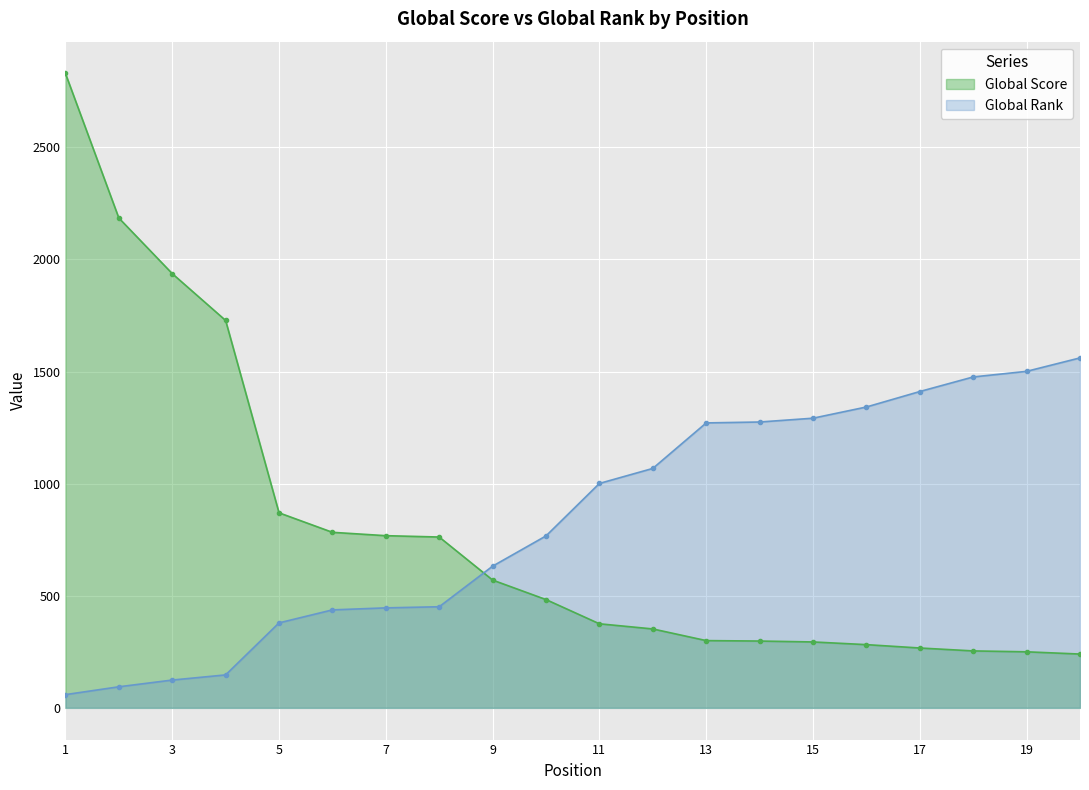

What are all the series names shown in the legend?

Global Score, Global Rank